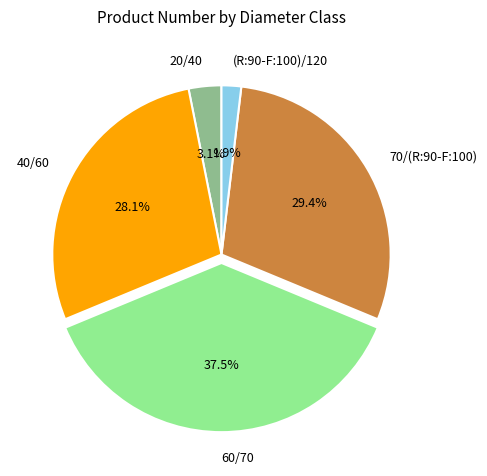

Do (R:90-F:100)/120 and 40/60 together represent more than half of the pie?

No